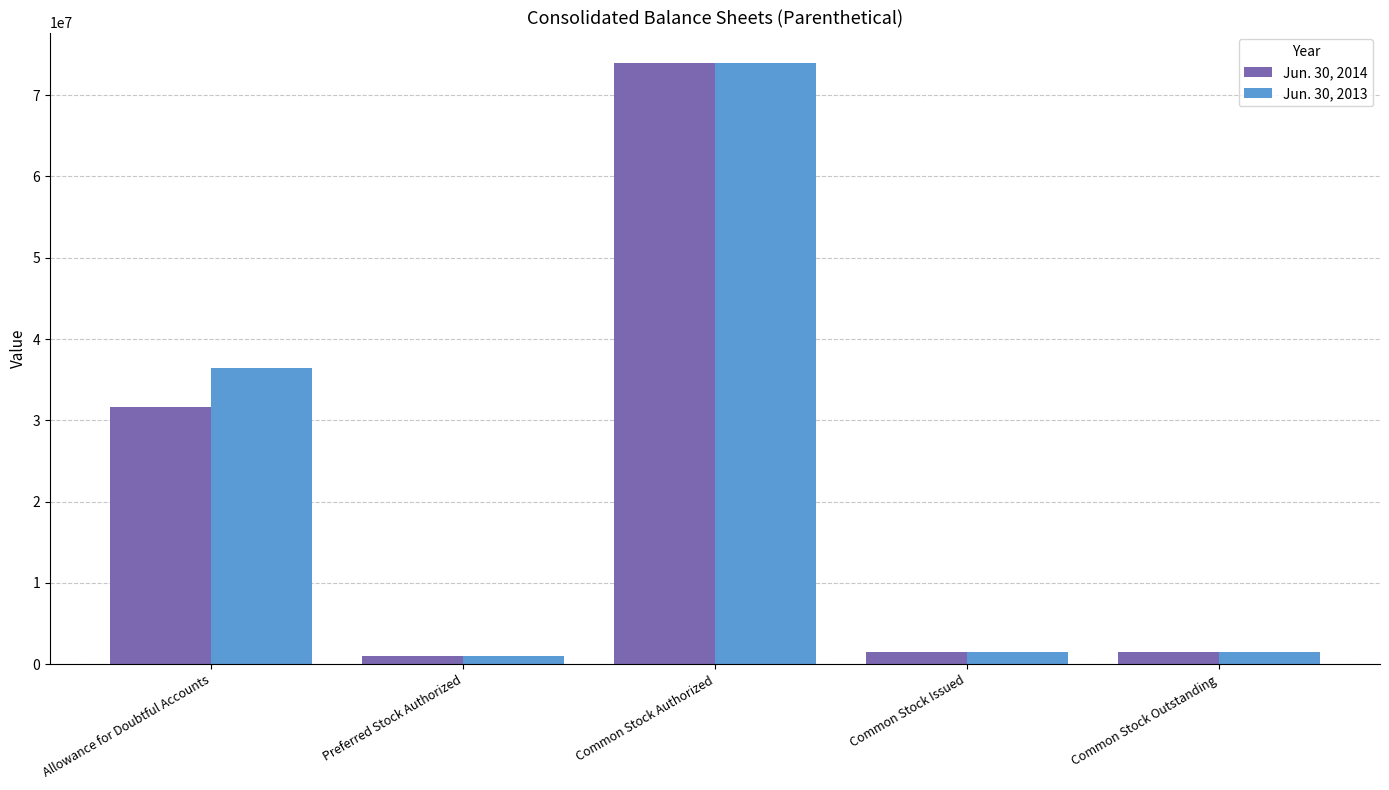

Reading left to right, extract all data points from this chart.

Jun. 30, 2014: Allowance for Doubtful Accounts=31667803	Preferred Stock Authorized=1000000	Common Stock Authorized=74000000	Common Stock Issued=1486871	Common Stock Outstanding=1486871
Jun. 30, 2013: Allowance for Doubtful Accounts=36469156	Preferred Stock Authorized=1000000	Common Stock Authorized=74000000	Common Stock Issued=1486871	Common Stock Outstanding=1486871